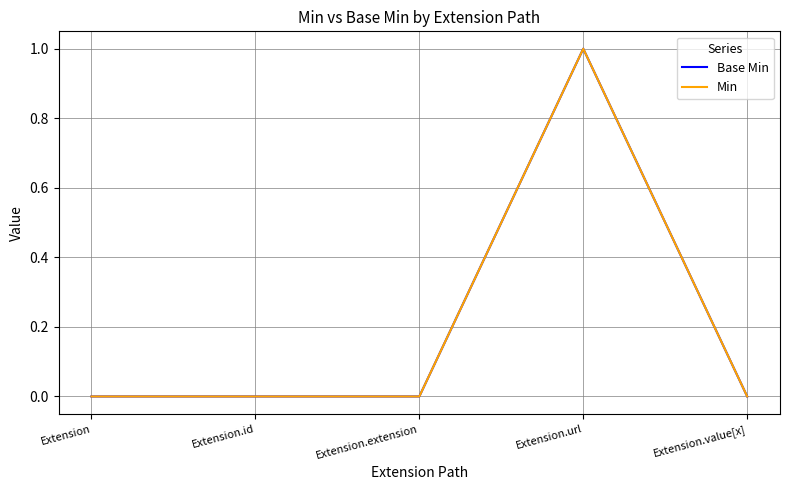

Which label corresponds to the smallest value in the chart?

Extension